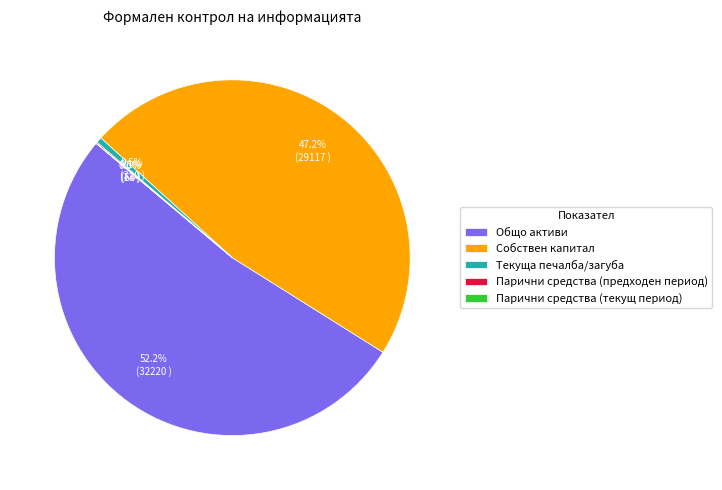

Which category has the biggest portion of the pie?

Общо активи